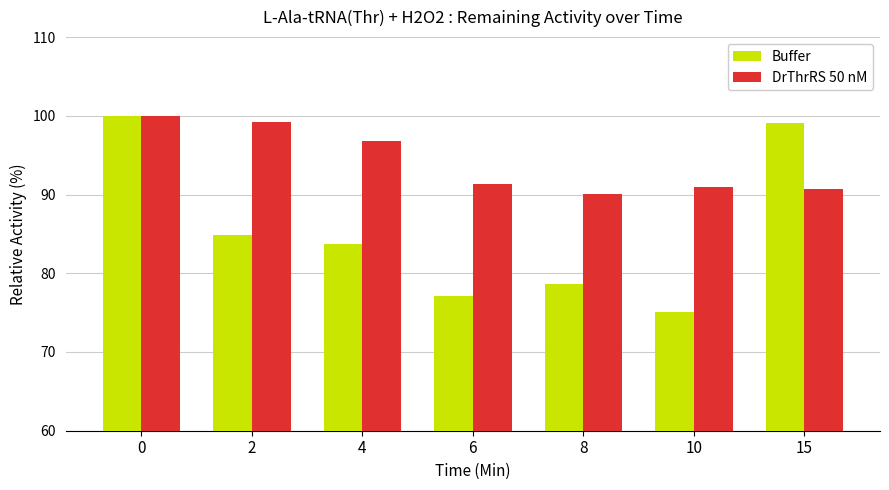

What is the value of the DrThrRS 50 nM bar at the 5th from the left?

90.0